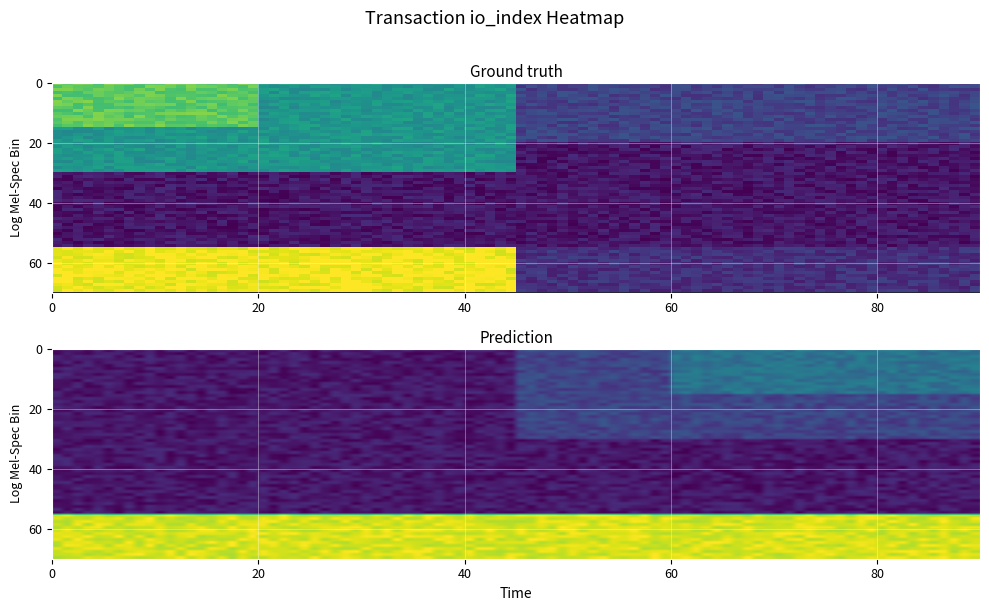

Is it true that 43b8ac6411b7c6f5c9f84b82eec6dbfb6dff271 equals 80 at io_index?

False